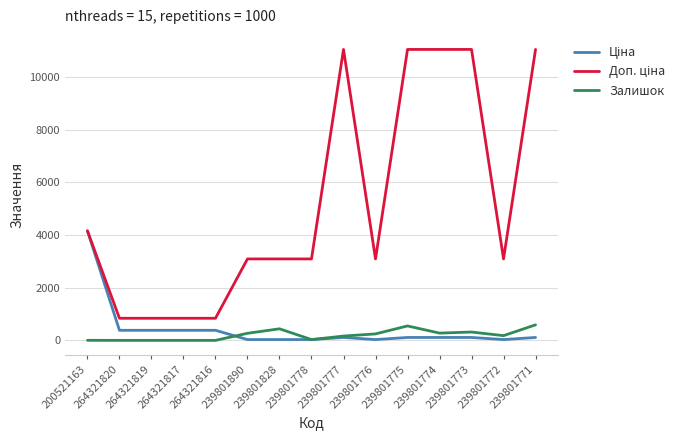

What is the highest value of the Залишок series?

590.0